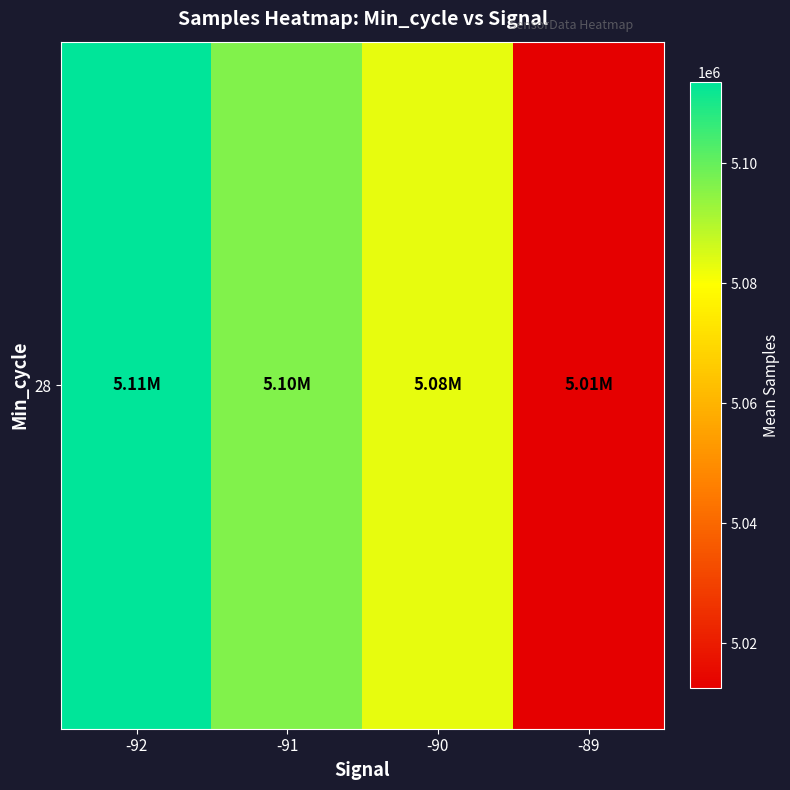

What is the minimum value shown in the chart?

5012447.0